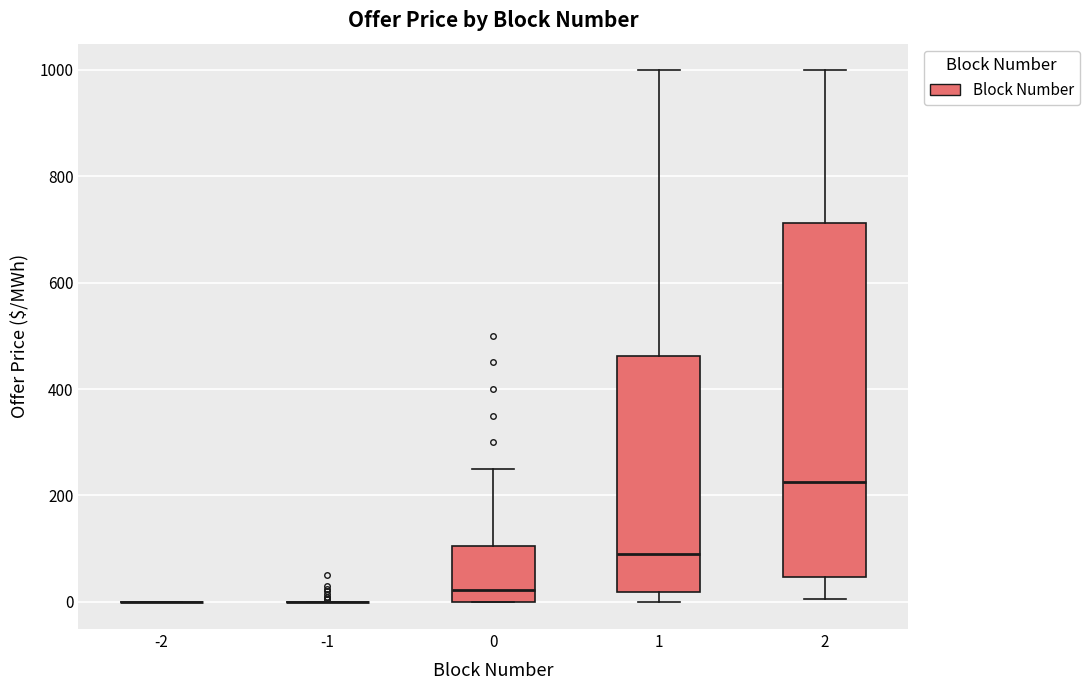

Comparing the boxes themselves (not the whiskers), which one is the tallest?

2